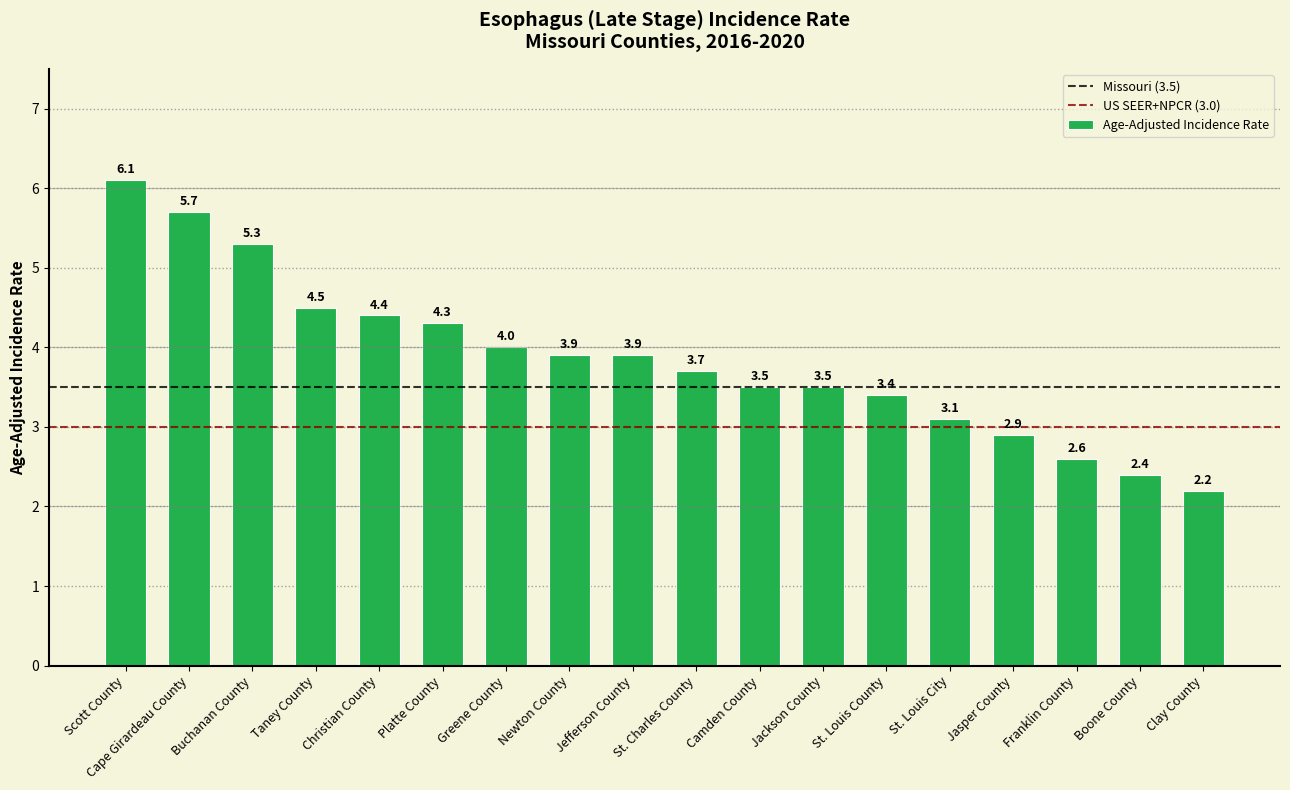

What is the difference between the values at Jasper County and Clay County?

0.7